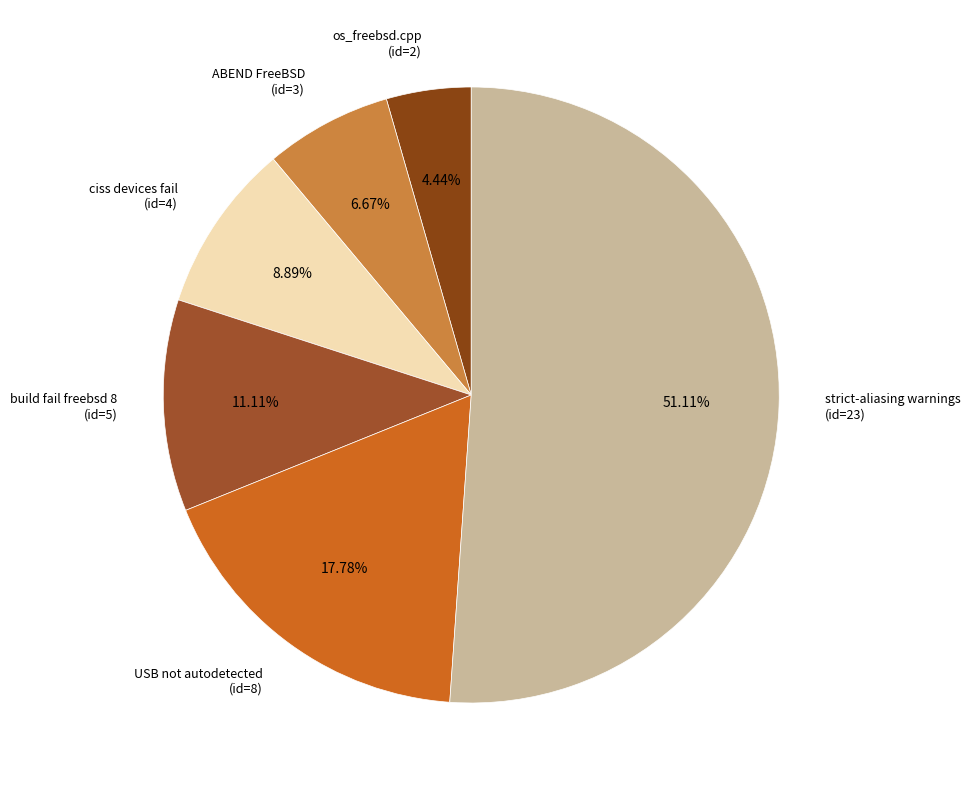

Does strict-aliasing warnings (id=23) represent more than half of the total?

Yes